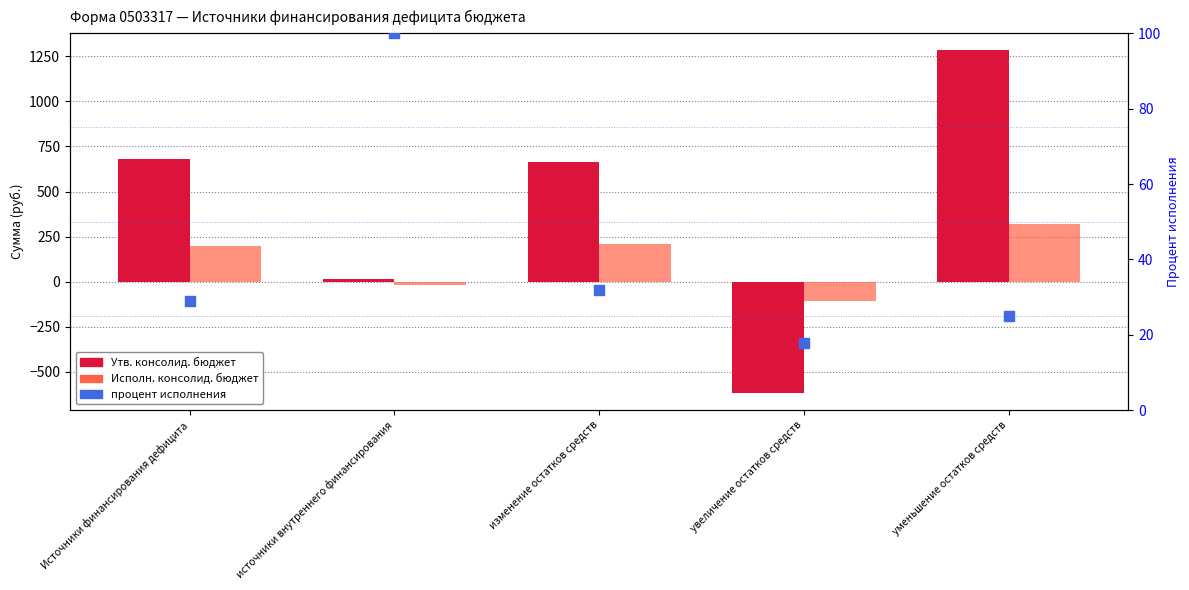

What are all the series names shown in the legend?

Утв. консолид. бюджет, Исполн. консолид. бюджет, процент исполнения